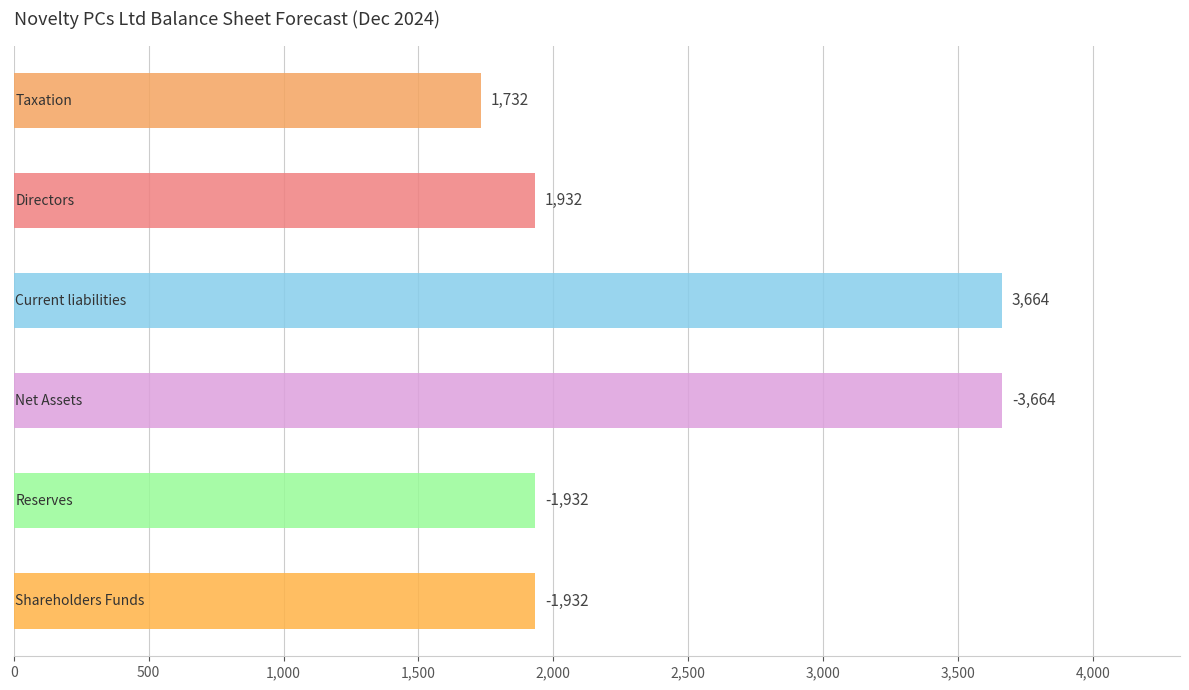

Are the bars grouped side by side (vs. stacked)?

No